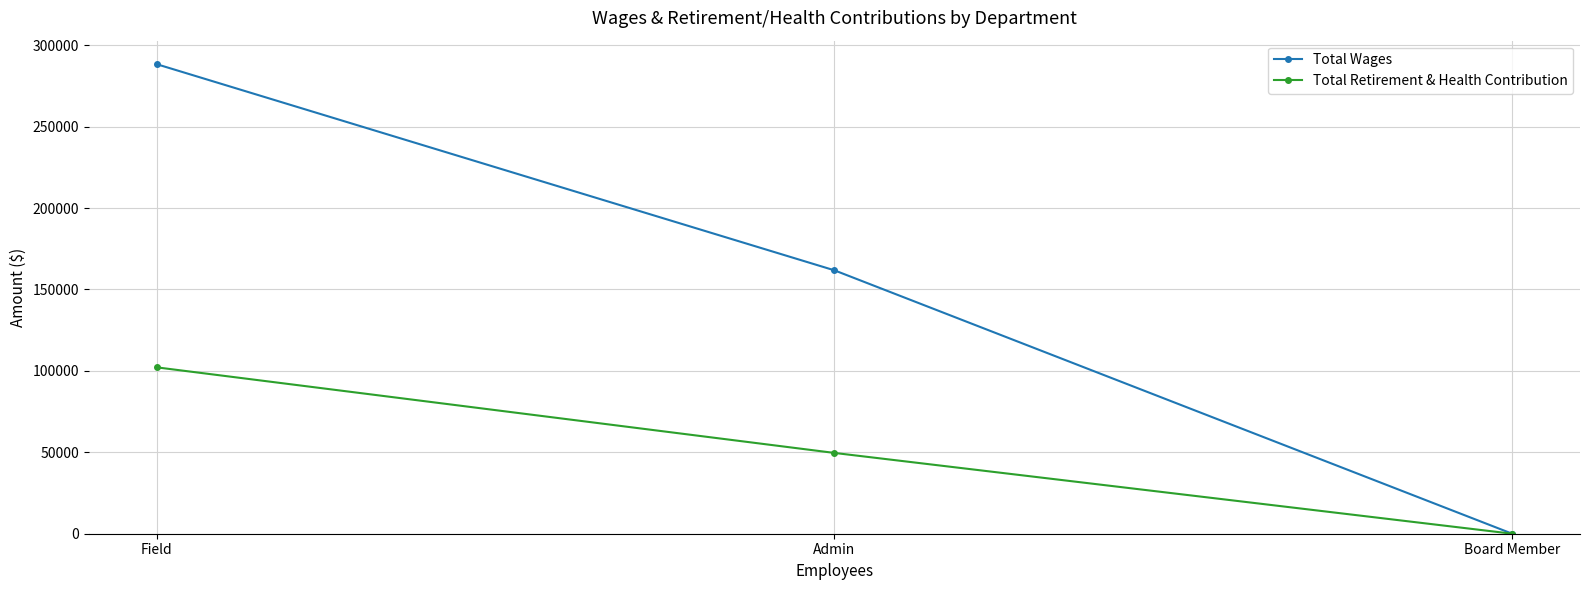

Which category has the lowest value in the Total Retirement & Health Contribution series?

Board Member